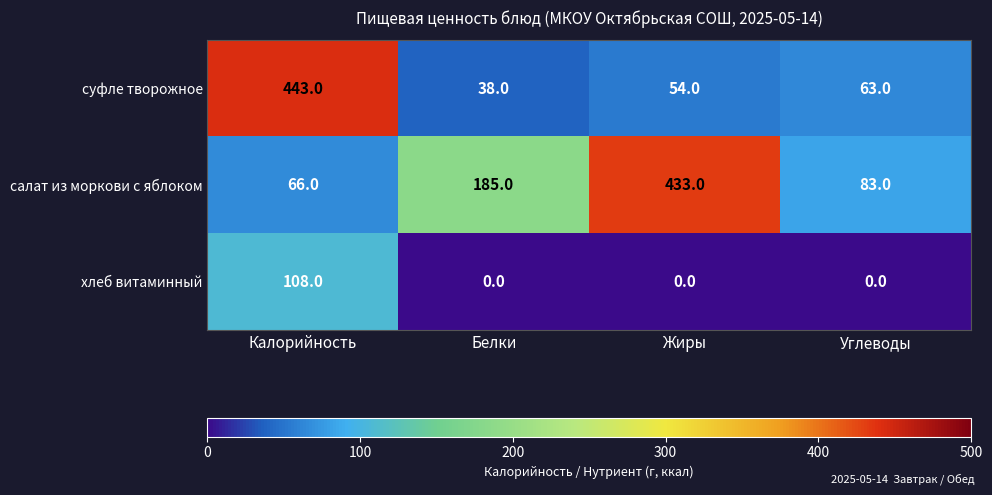

Reading left to right, transcribe all the data shown in this chart.

суфле творожное: Калорийность=443	Белки=38	Жиры=54	Углеводы=63
салат из моркови с яблоком: Калорийность=66	Белки=185	Жиры=433	Углеводы=83
хлеб витаминный: Калорийность=108	Белки=0	Жиры=0	Углеводы=0